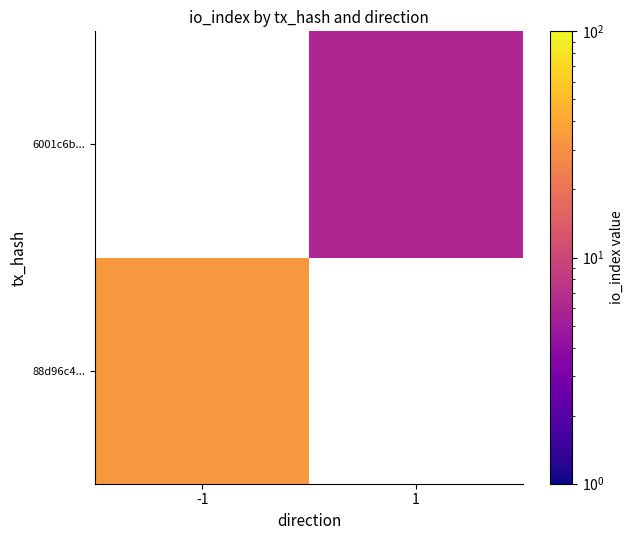

Rank the series by their maximum value, from lowest to highest.

88d96c4..., 6001c6b...